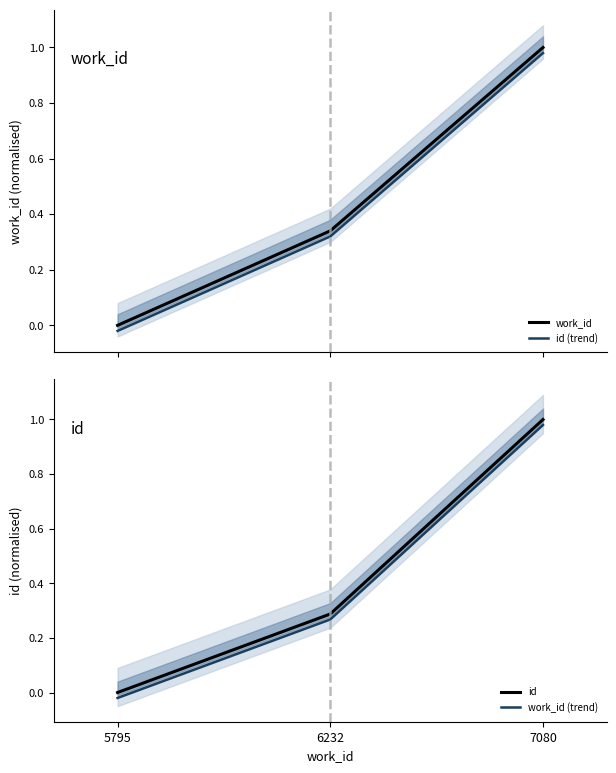

Reading left to right, list all the values displayed in this chart.

work_id: 0.0	0.3	1.0
id (trend): -0.0	0.3	1.0
id: 0.0	0.3	1.0
work_id (trend): -0.0	0.3	1.0